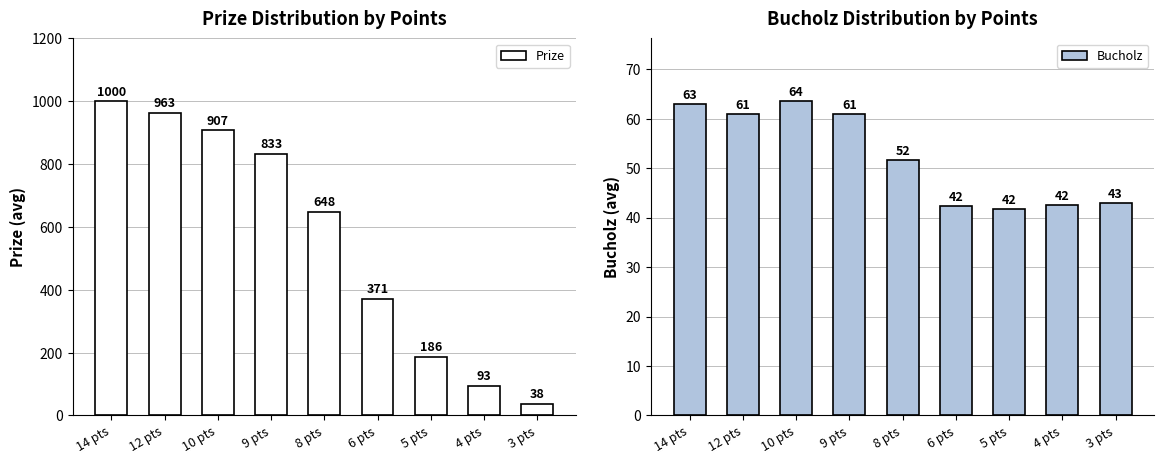

Reading left to right, extract all data points from this chart.

Prize: 14 pts=1000.0	12 pts=963.0	10 pts=907.5	9 pts=833.5	8 pts=648.5	6 pts=371.0	5 pts=186.0	4 pts=93.5	3 pts=38.0
Bucholz: 14 pts=63.0	12 pts=61.0	10 pts=63.5	9 pts=61.0	8 pts=51.6	6 pts=42.4	5 pts=41.7	4 pts=42.5	3 pts=43.0